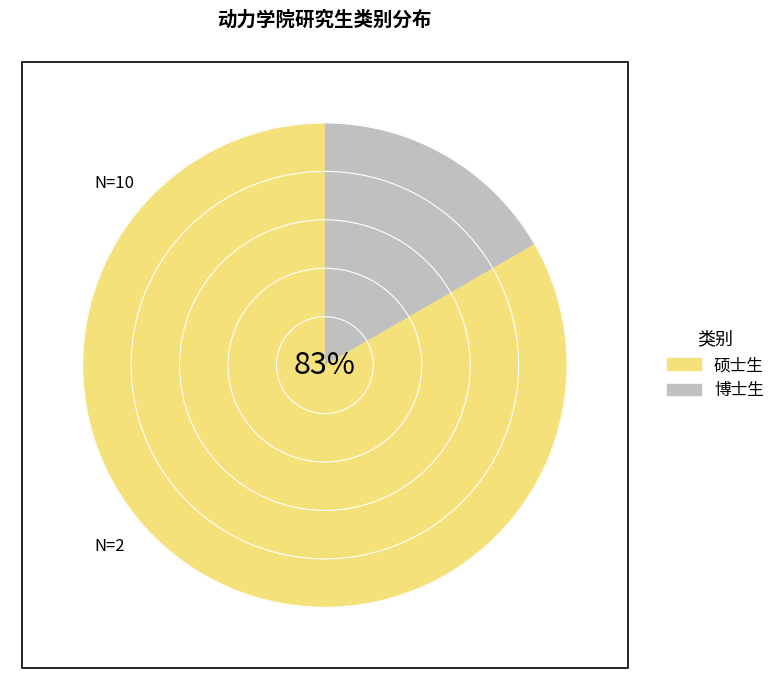

The 硕士生 slice represents 83% of the pie. True or false?

True